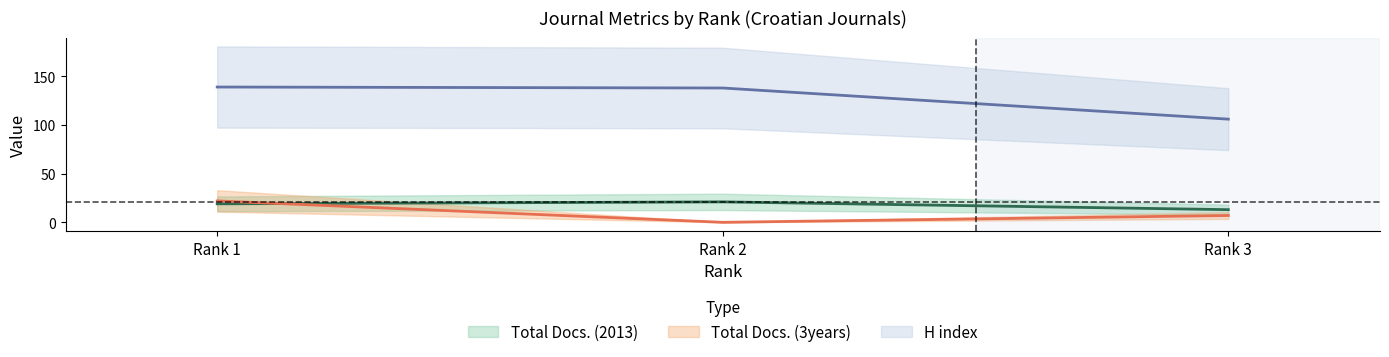

Which category has the highest value in the Total Docs. (2013) series?

Rank 2